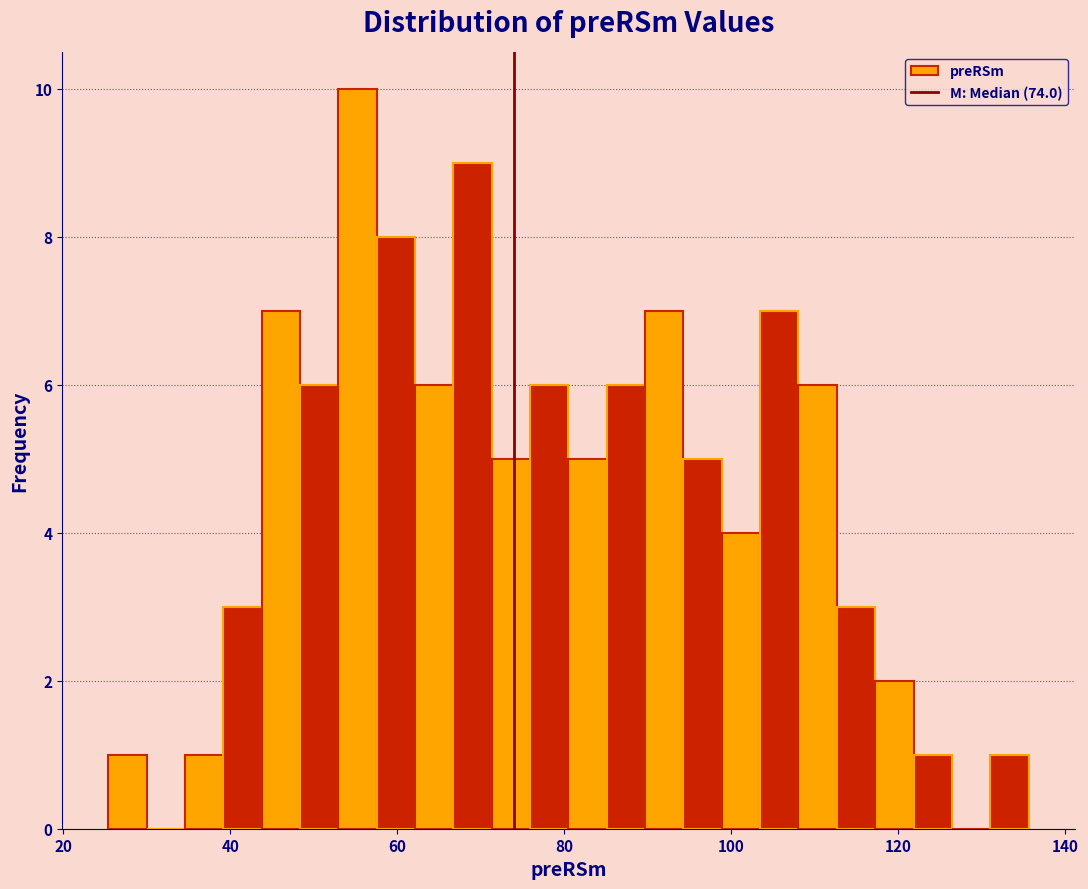

Around what value on the x-axis is the tallest bar? Give the approximate position of its centre, as read against the axis.

56